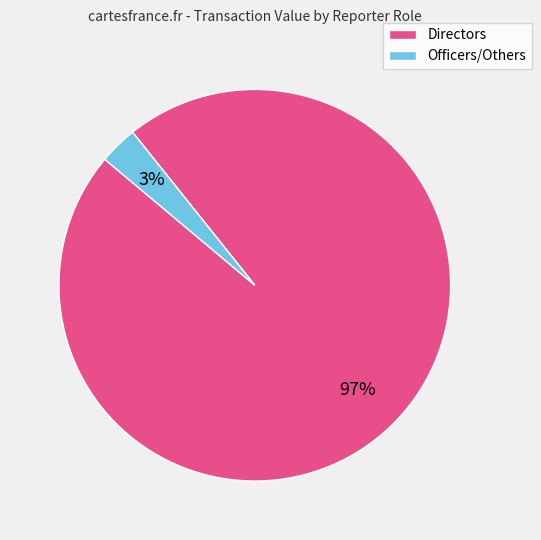

To the nearest percent, what is the difference between the largest and smallest slice percentages?

94%